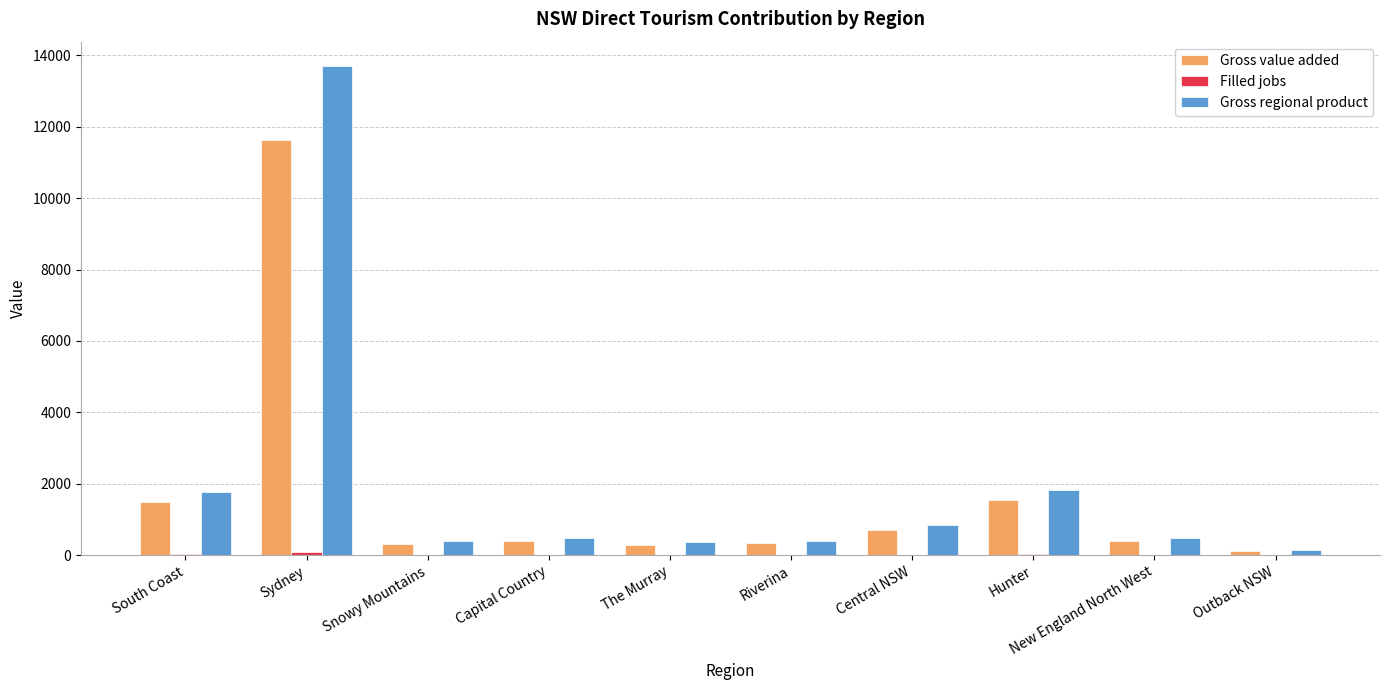

What is the sum of all Gross value added values?

17234.3